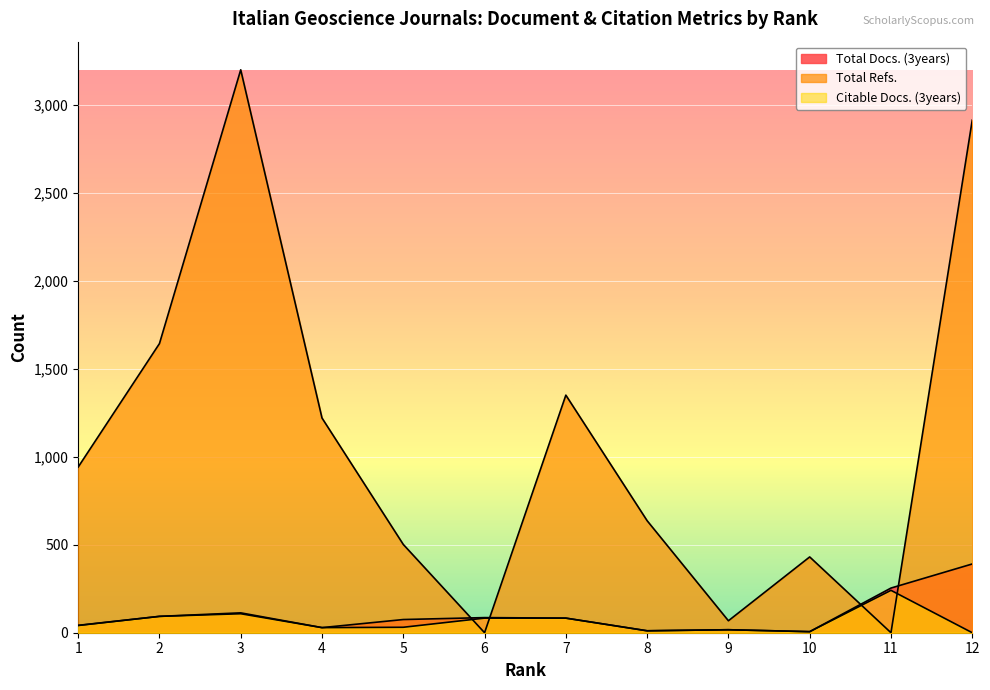

In Citable Docs. (3years), how many points are lower than both neighbors (excluding endpoints)?

3